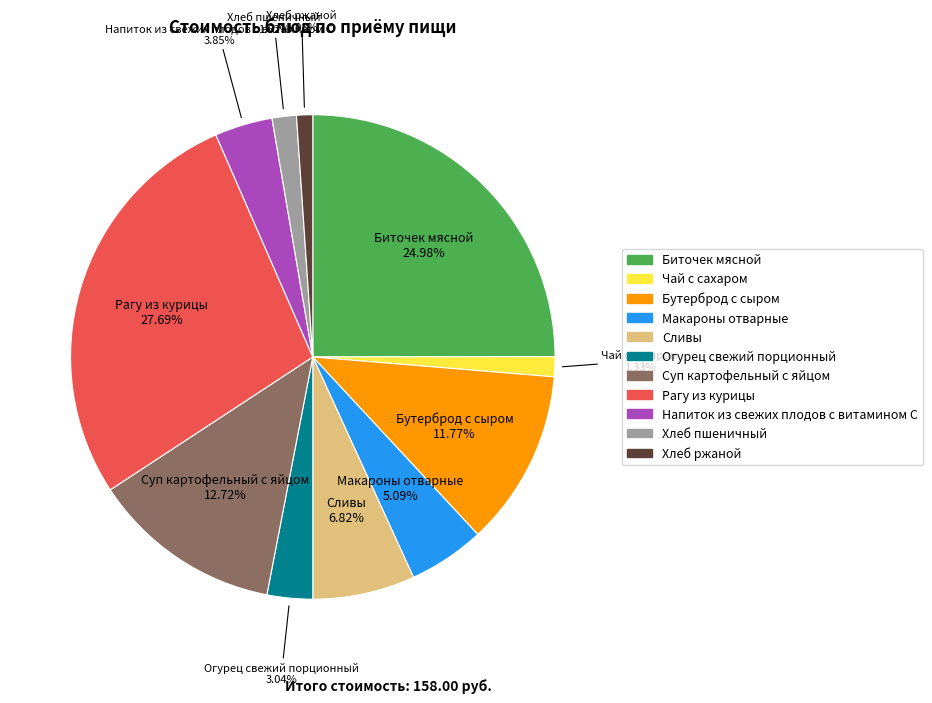

Which has a higher value, Рагу из курицы or Бутерброд с сыром?

Рагу из курицы